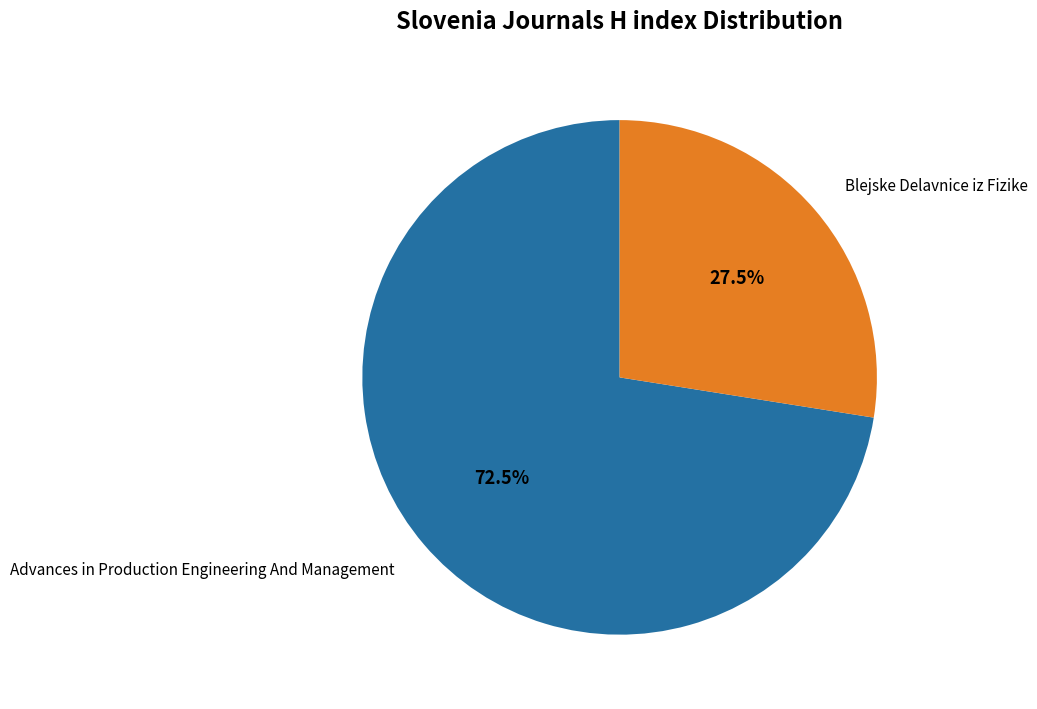

Which has a higher value, Blejske Delavnice iz Fizike or Advances in Production Engineering And Management?

Advances in Production Engineering And Management